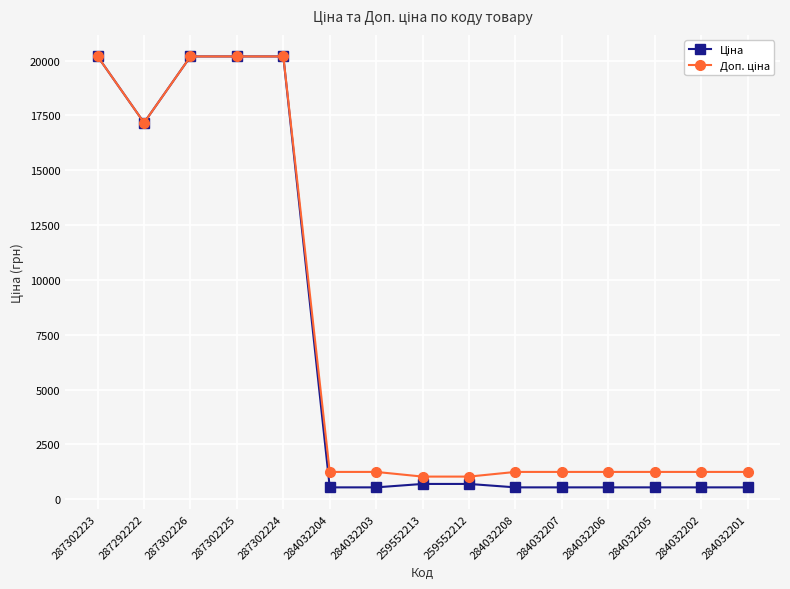

What is the difference between the highest and lowest values at 284032208?

704.1